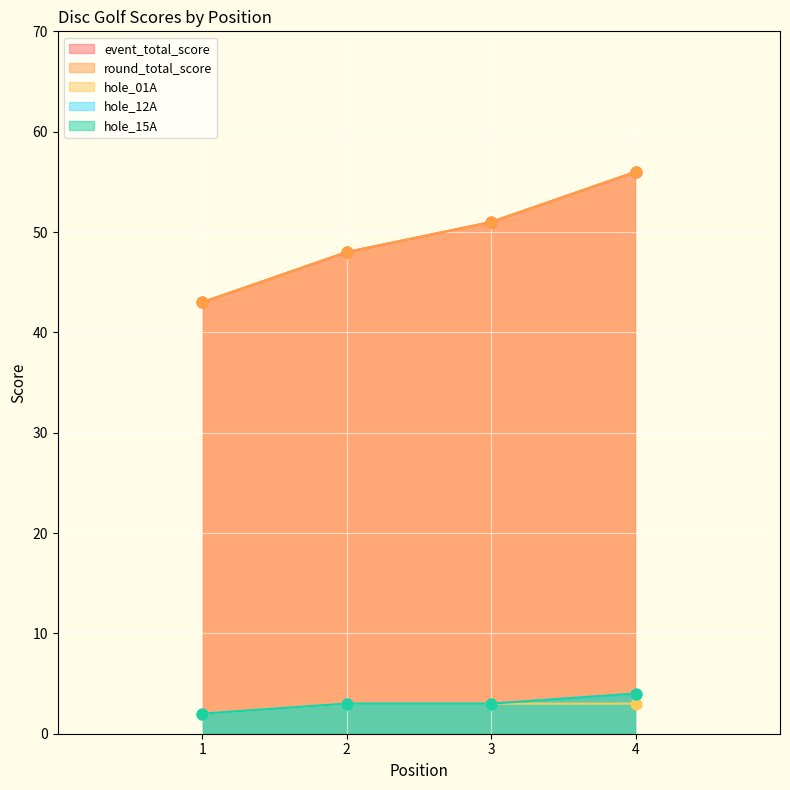

Which series has the largest total across all categories?

event_total_score